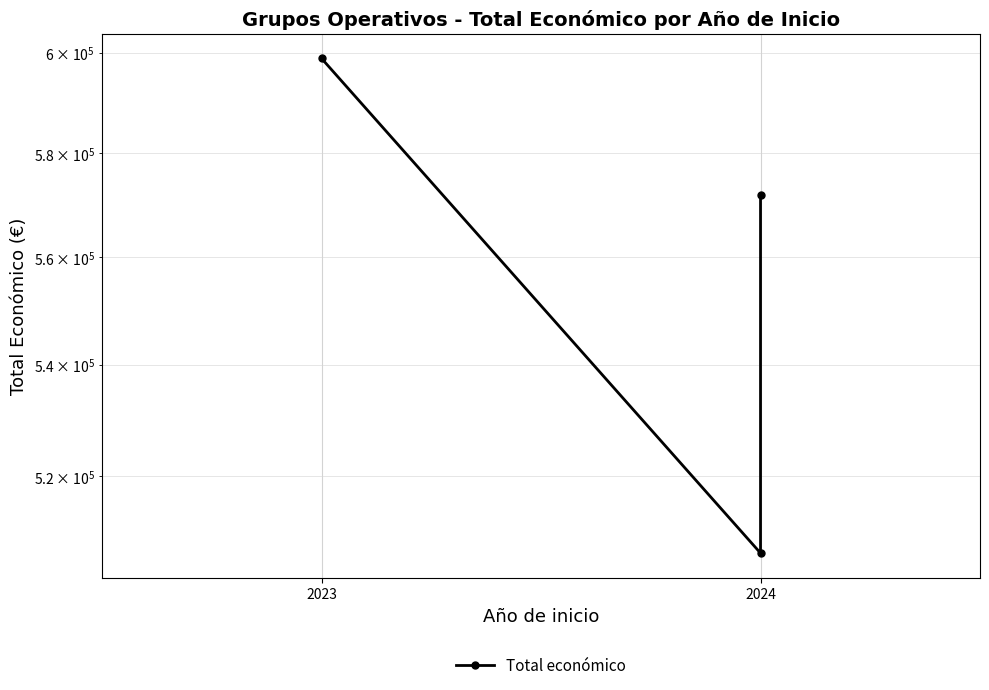

Reading left to right, what are all the values shown in this chart?

598909	506703	571965